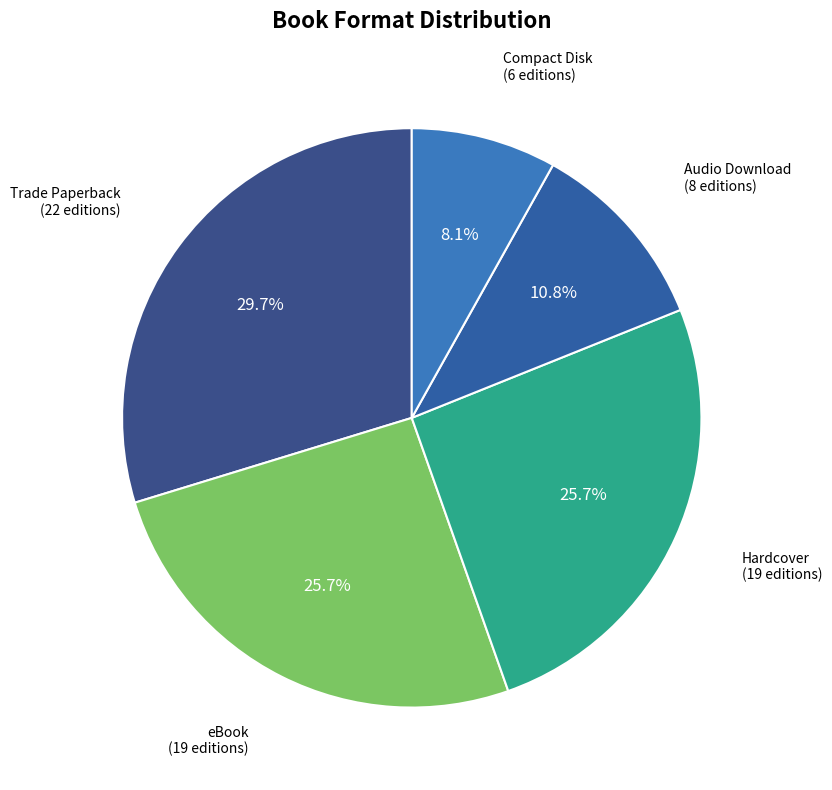

How many segments does this pie chart have?

5